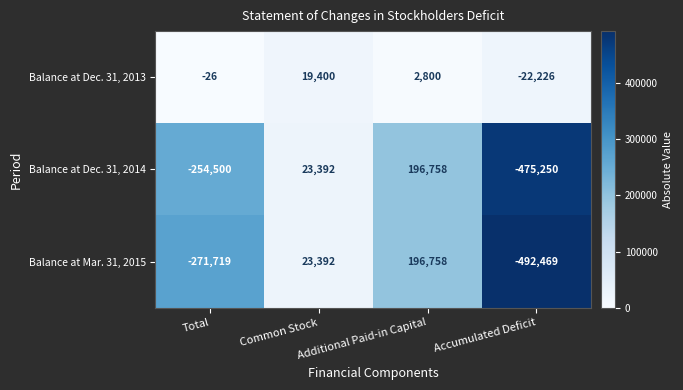

At which label is Balance at Mar. 31, 2015 closest to -147855?

Total